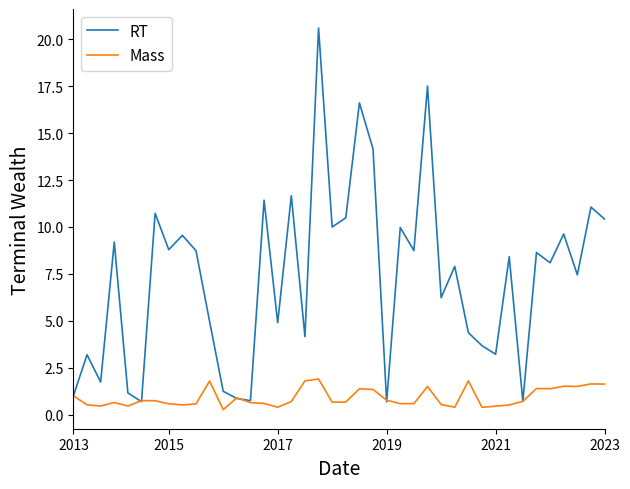

List the series in order of their overall mean, lowest first.

Mass, RT